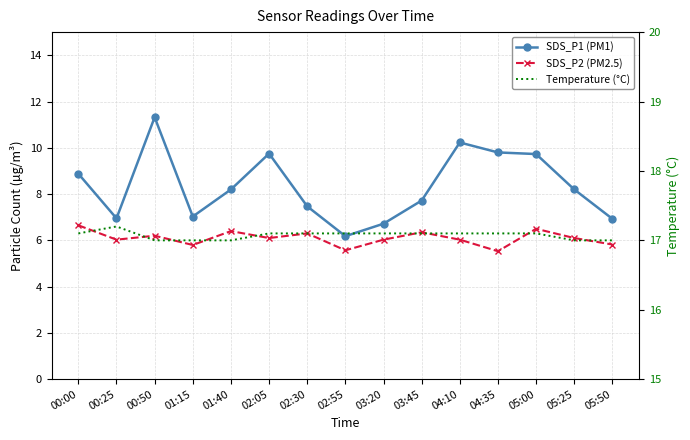

What is the smallest value displayed?

5.5